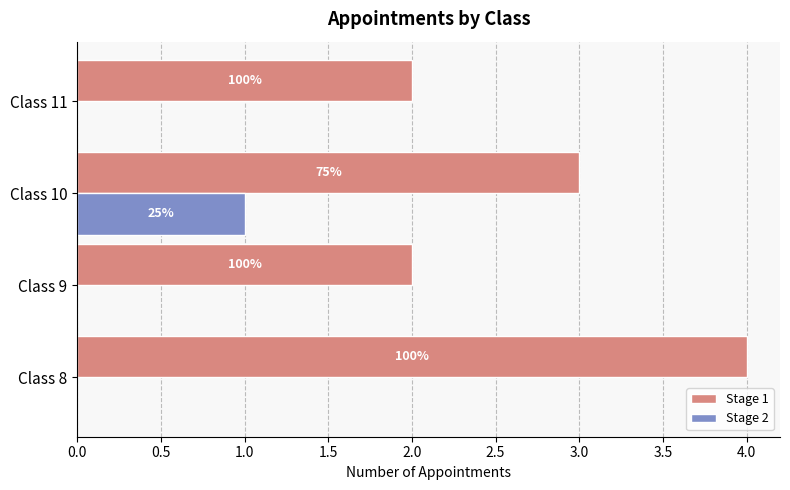

Reading left to right, transcribe all the data shown in this chart.

Stage 1: 4	2	3	2
Stage 2: 0	0	1	0